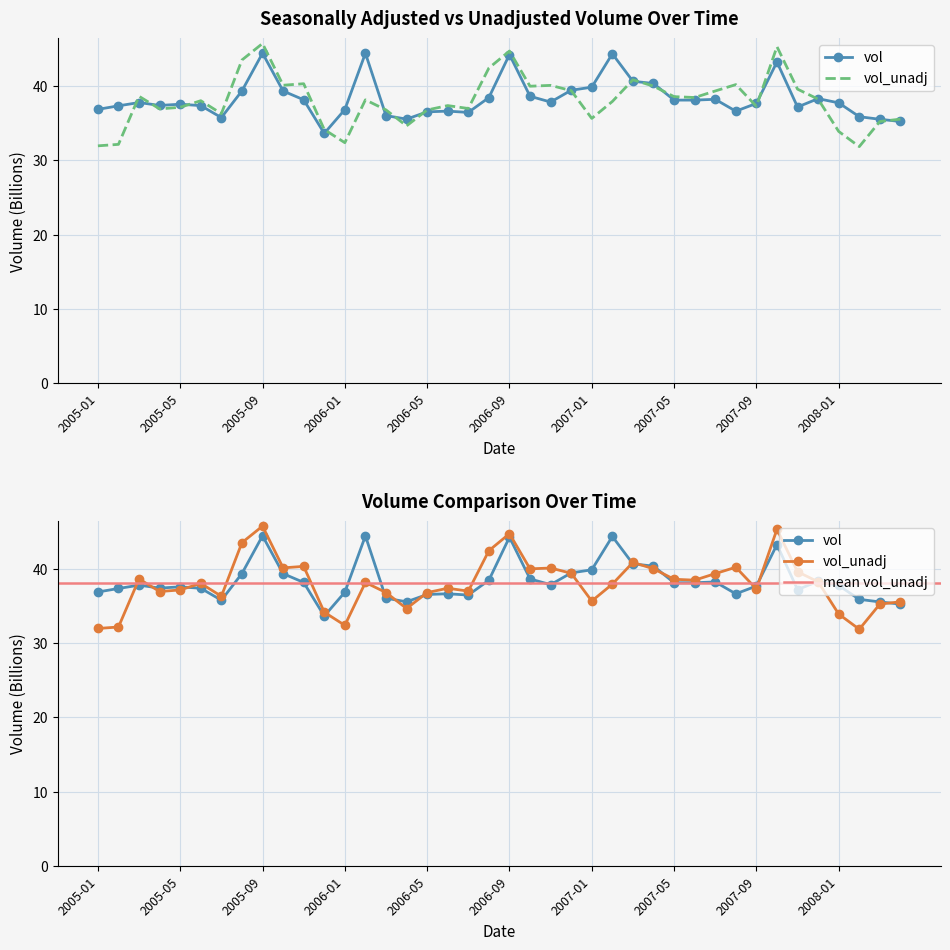

What are all the series names shown in the legend?

vol, vol_unadj